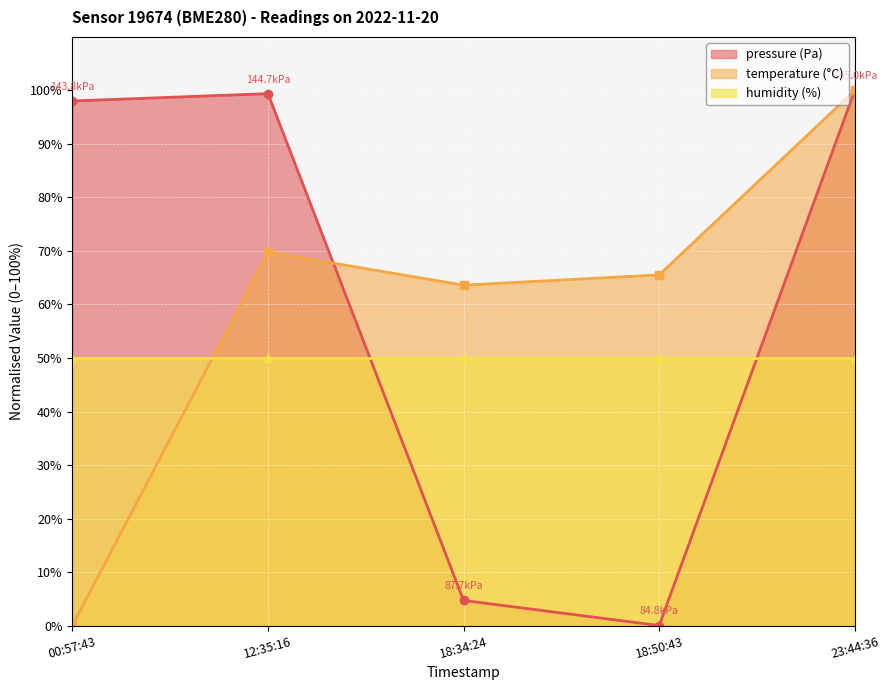

What is the value of the temperature point at the 3rd from the left?

63.6